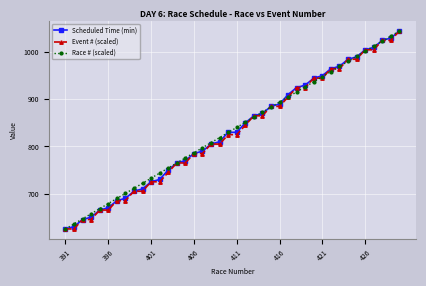

What is the value of the Race # (scaled) point at the 40th from the left?

1045.0